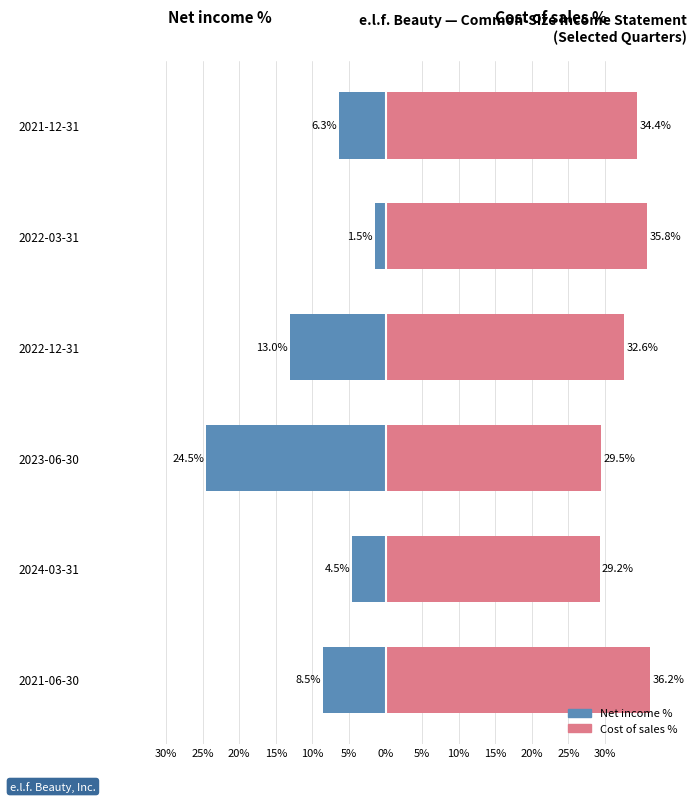

Is the value of Cost of sales % at 2022-12-31 greater than the value of Net income % at 2022-03-31?

Yes